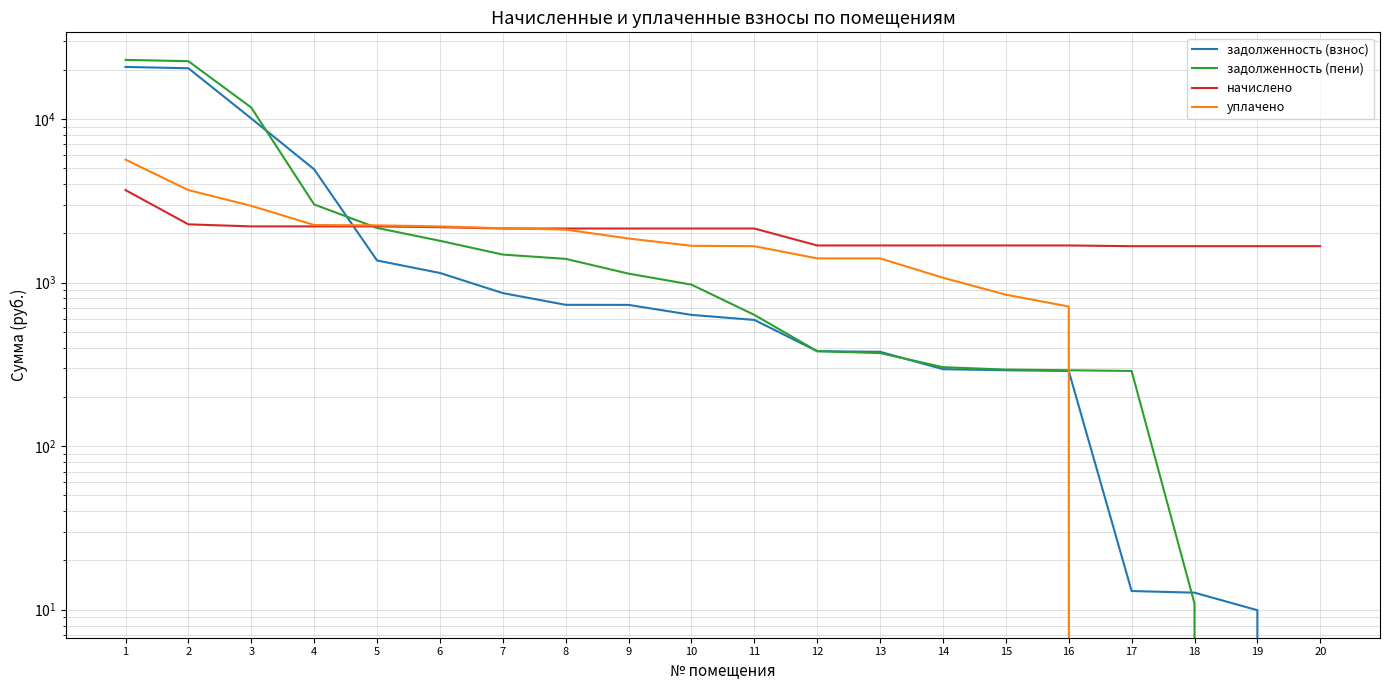

Which series has the largest range (max minus min)?

задолженность (пени)